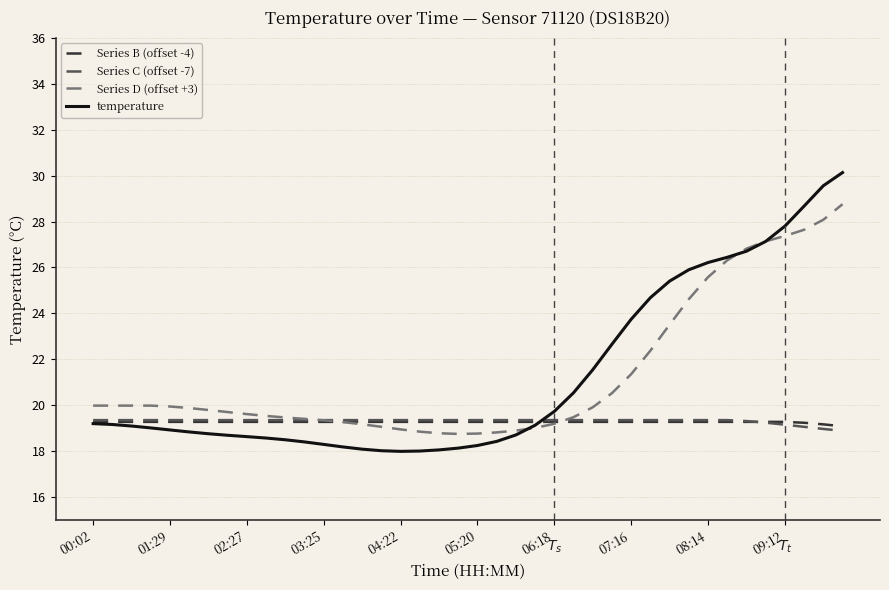

What is the lowest value of the Series D (offset +3) series?

18.8